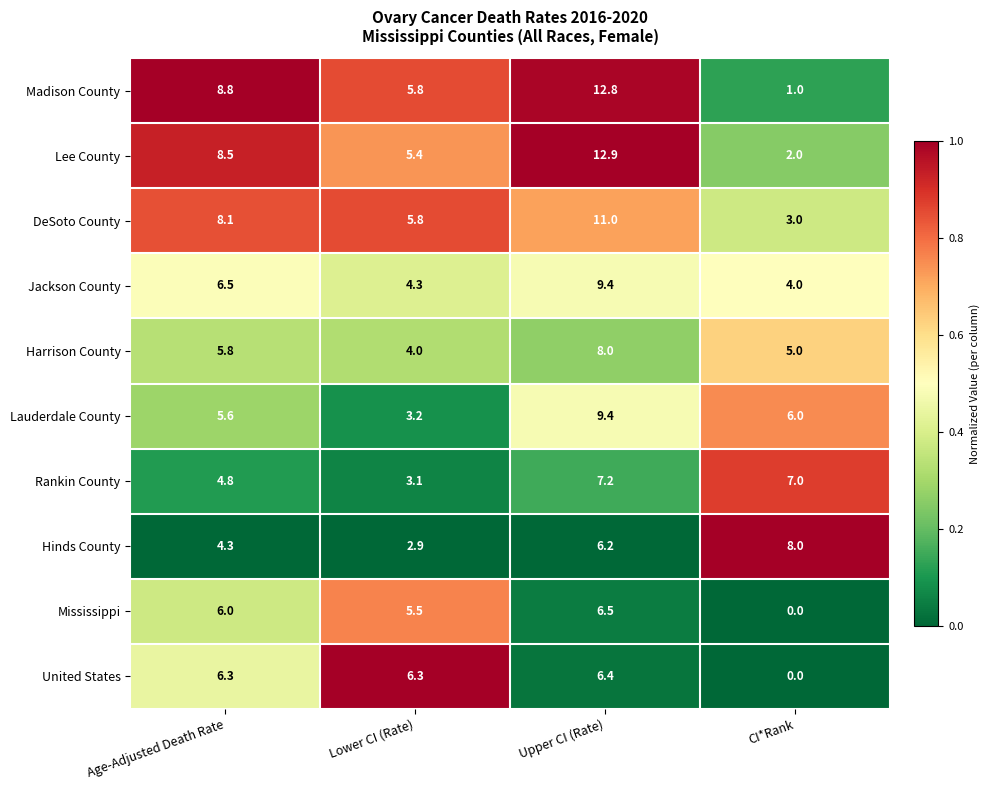

At which category is the sum across all series the highest?

Upper CI (Rate)